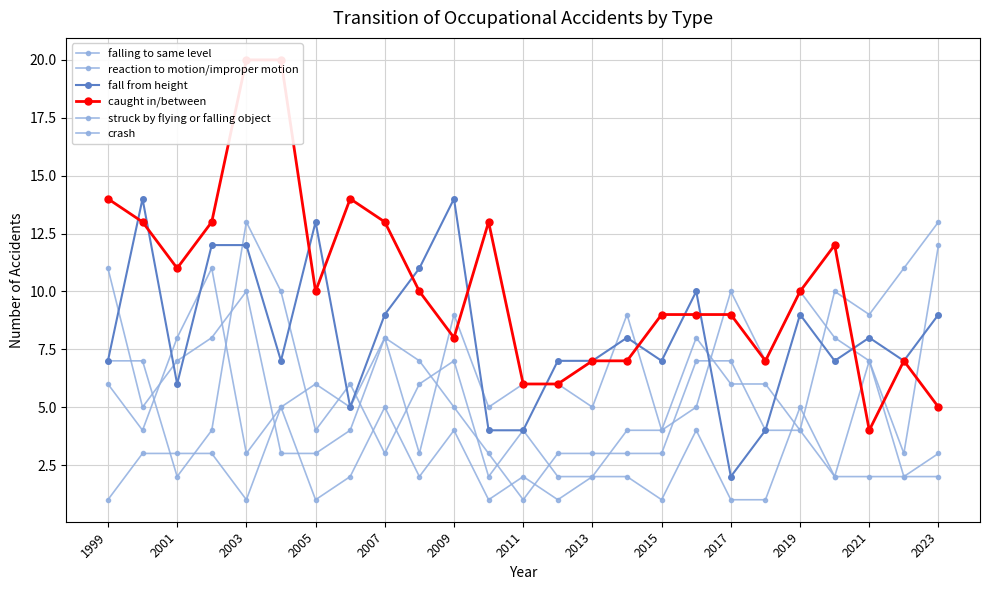

The falling to same level series shows 11 at 2007. True or false?

False